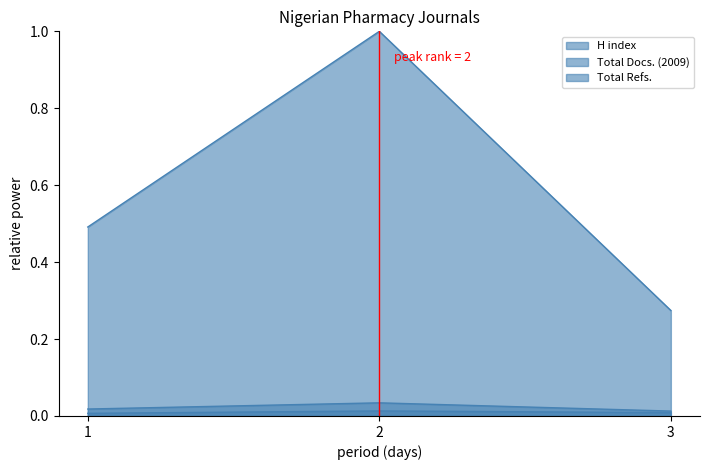

True or false: Total Refs. has a value of 0.3 at 1.

False